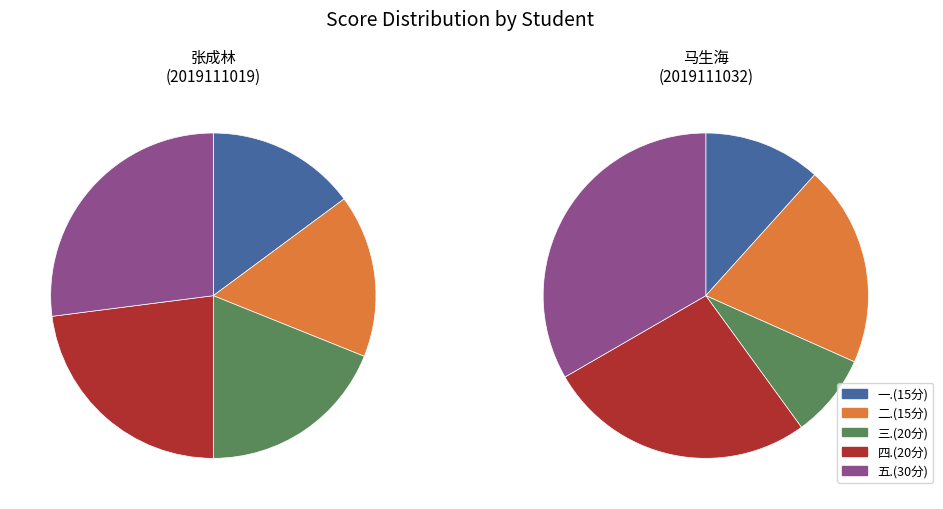

To the nearest percent, what percentage of the pie is 2019111019?

61%